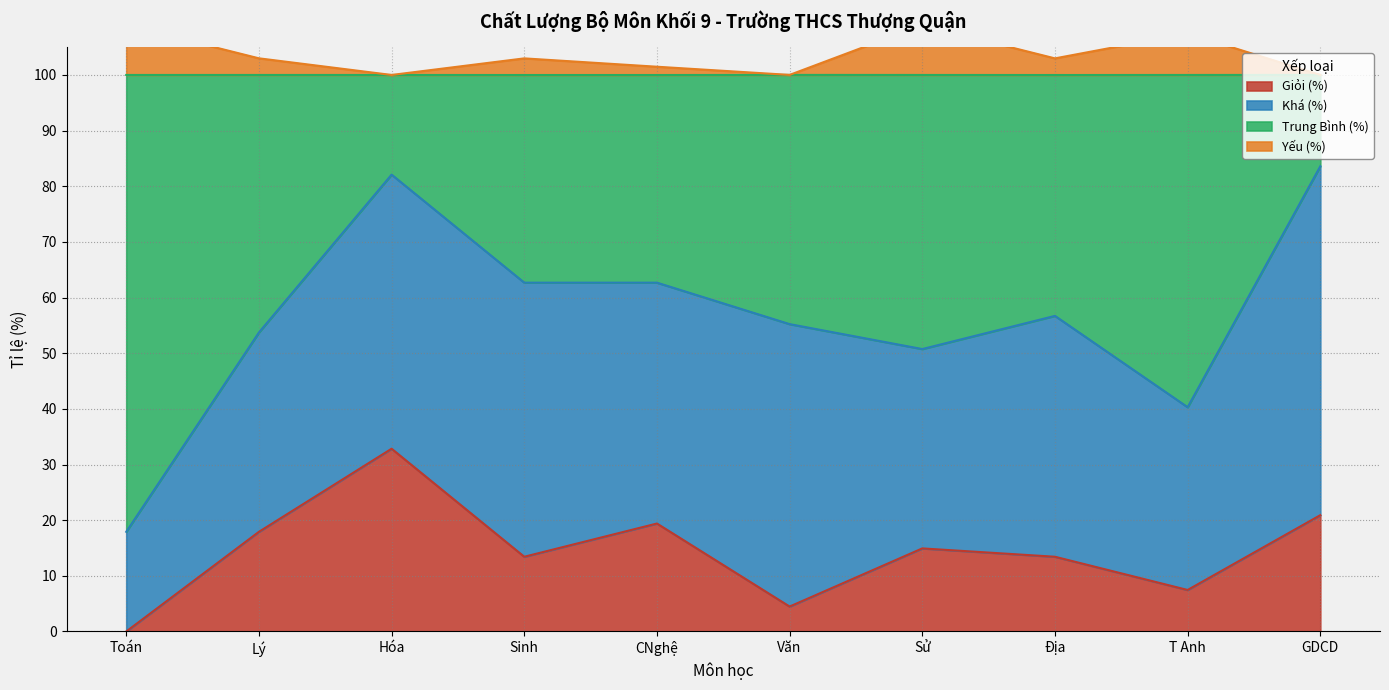

What is the difference between the maximum and minimum values in the Giỏi (%) series?

32.8